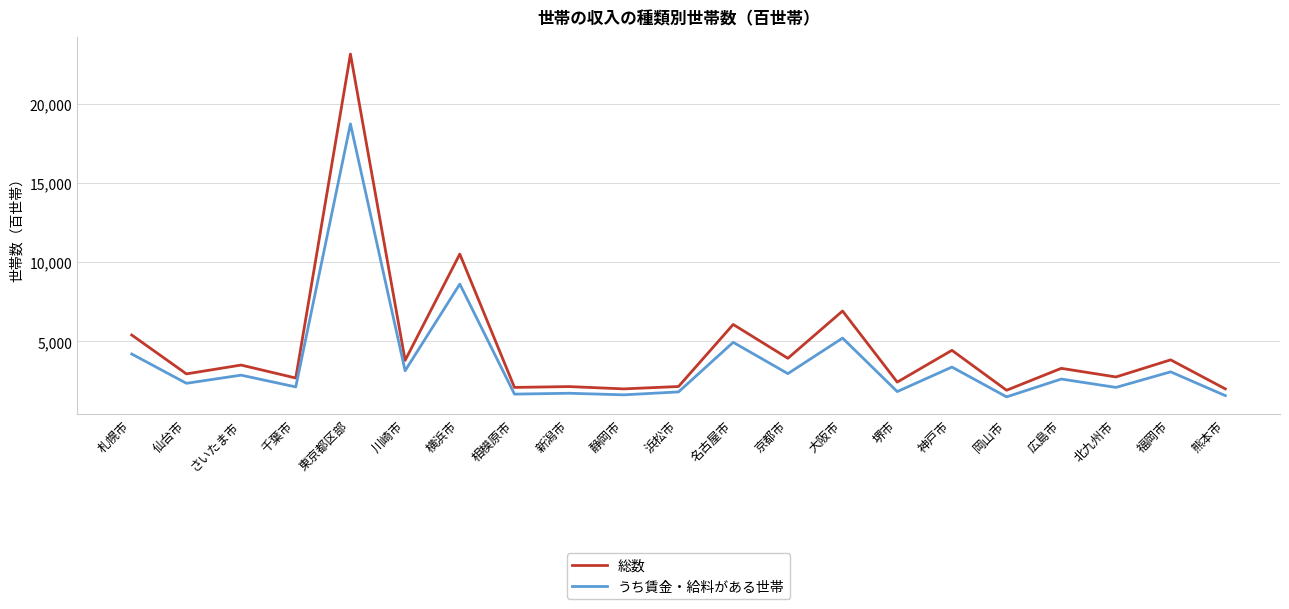

Where is the first local maximum for 総数?

さいたま市